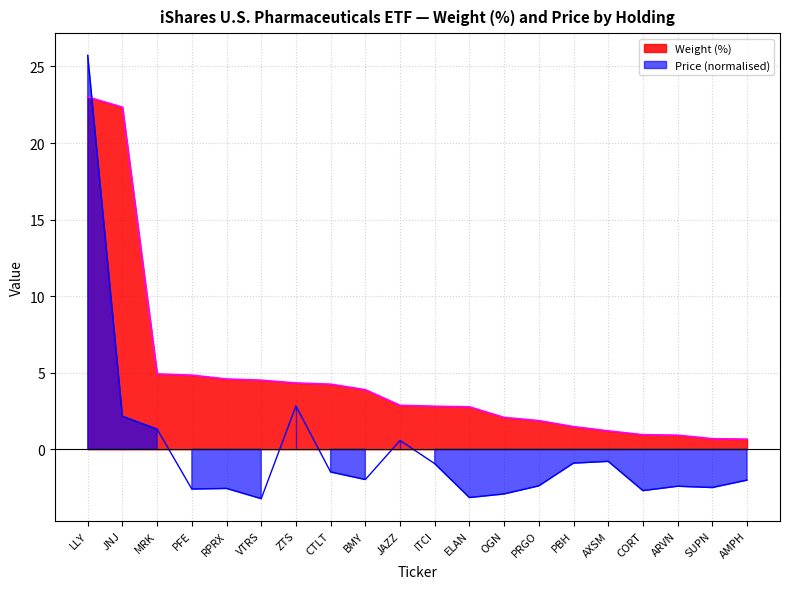

True or false: Price has a value of -1.1 at AXSM.

False